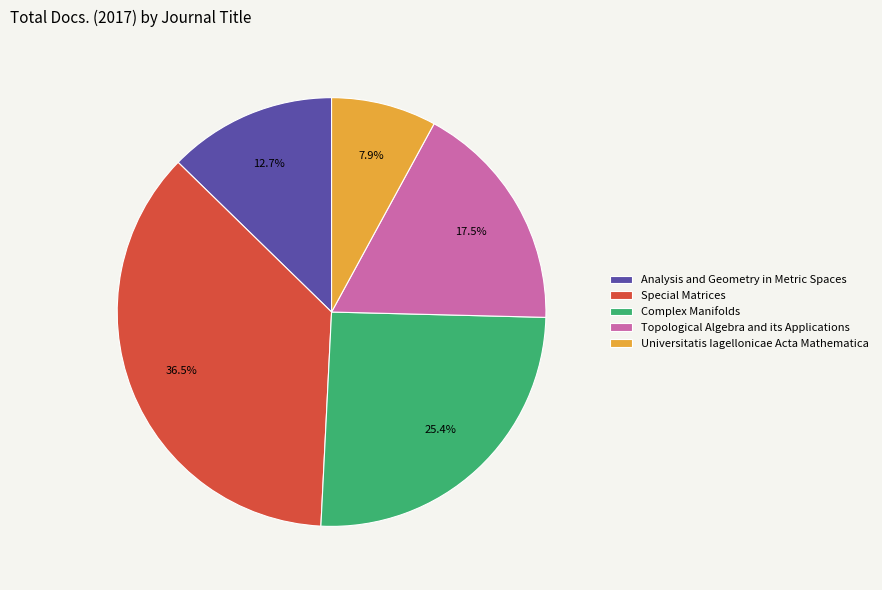

What is the largest slice in the pie chart?

Special Matrices